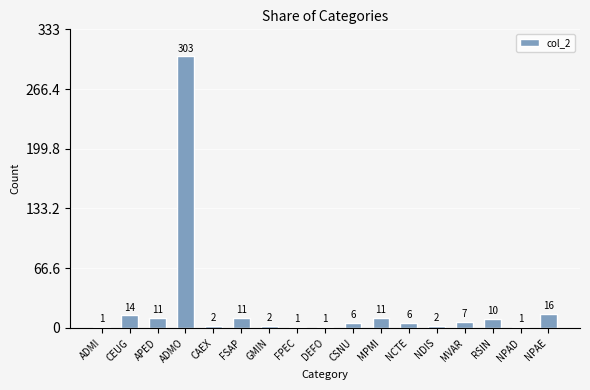

What is the maximum value shown in the chart?

303